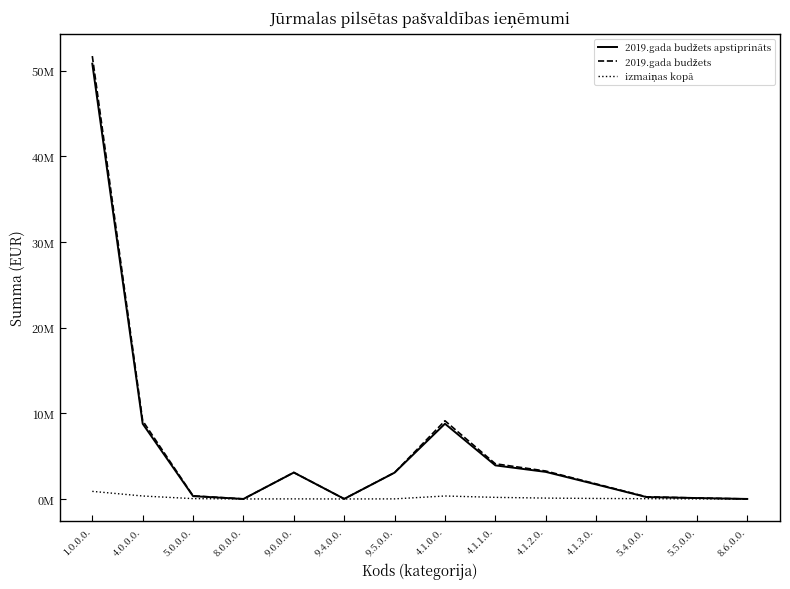

Does the chart have visible grid lines?

No